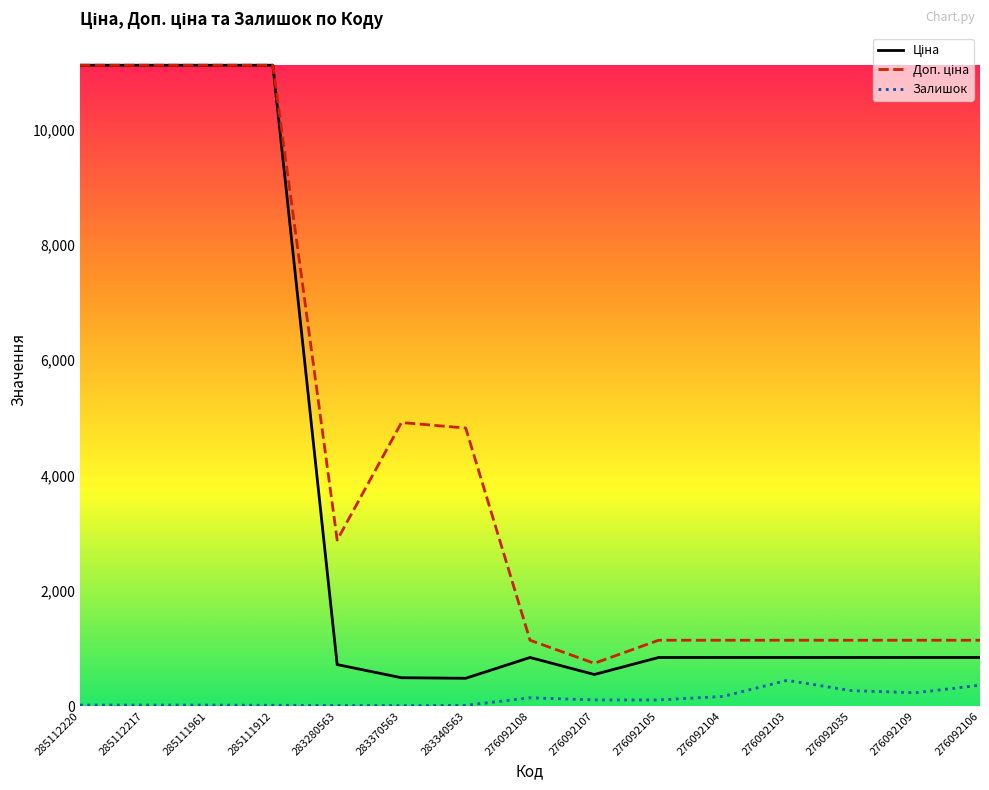

What is the maximum value for Залишок?

446.0